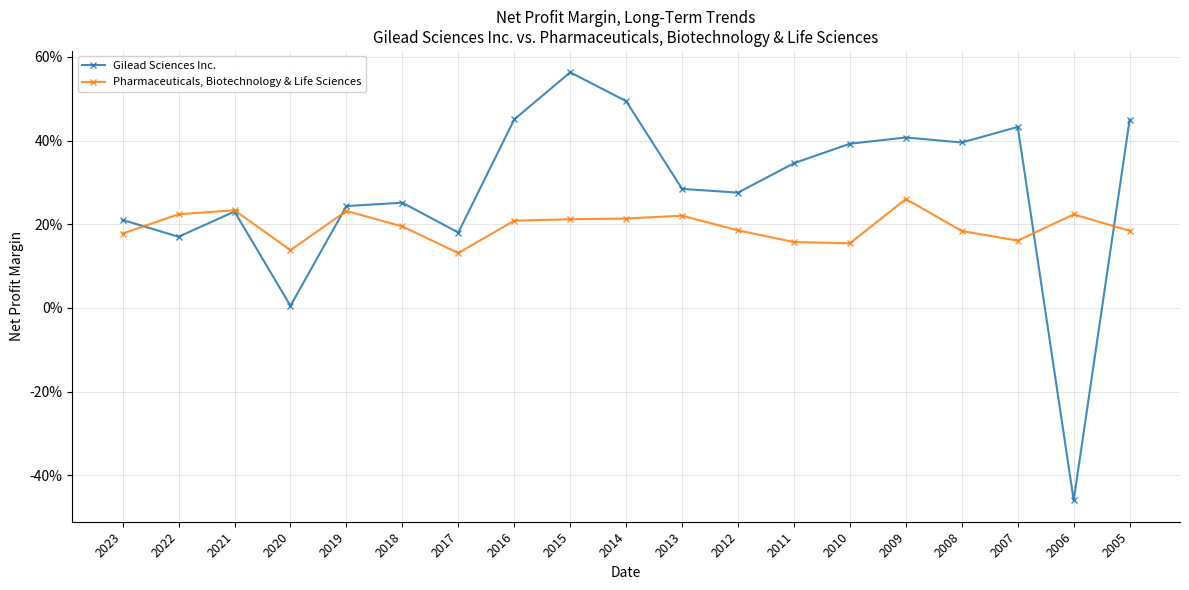

What are all the series names shown in the legend?

Gilead Sciences Inc., Pharmaceuticals, Biotechnology & Life Sciences